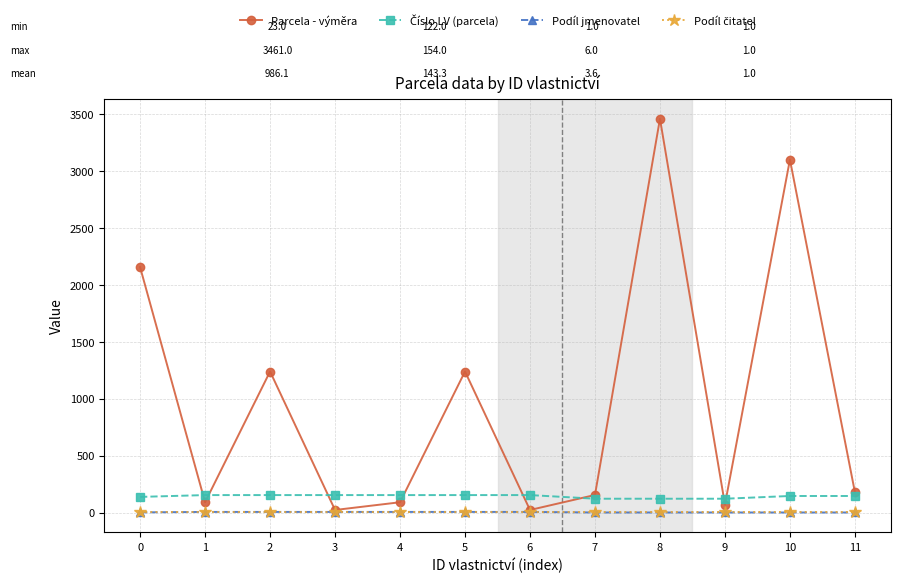

How many distinct data groups are displayed?

4